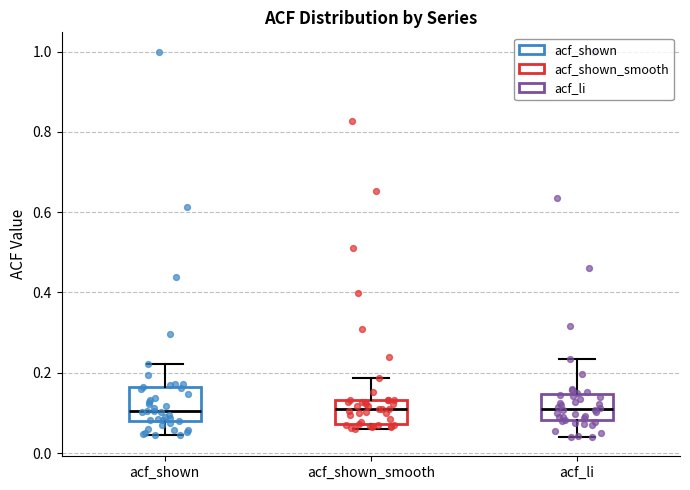

Reading left to right, transcribe this box plot: for each box, give where its median line is, the range the box spans, and where its two whiskers end, as read against the y-axis. The values are not printed on the chart, so give them approximately, as read against the axis.

acf_shown: median 0.10, box 0.08 to 0.16, whiskers 0.04 to 0.22
acf_shown_smooth: median 0.12, box 0.08 to 0.14, whiskers 0.06 to 0.18
acf_li: median 0.12, box 0.08 to 0.14, whiskers 0.04 to 0.24